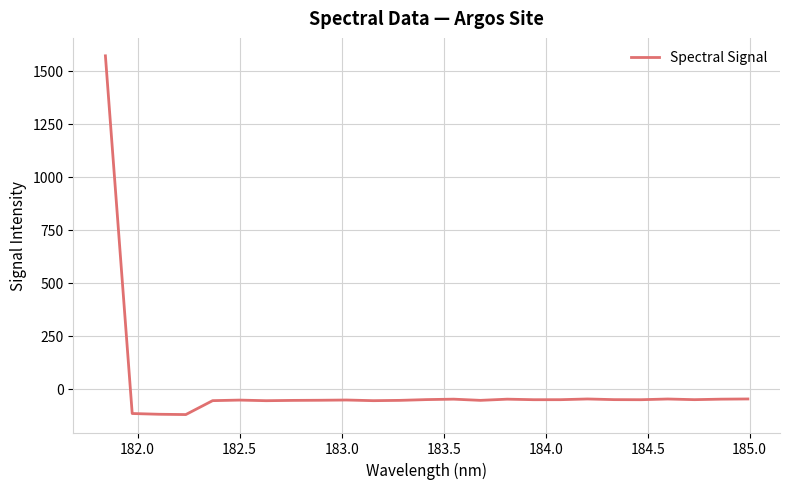

What is the maximum value shown in the chart?

1569.4